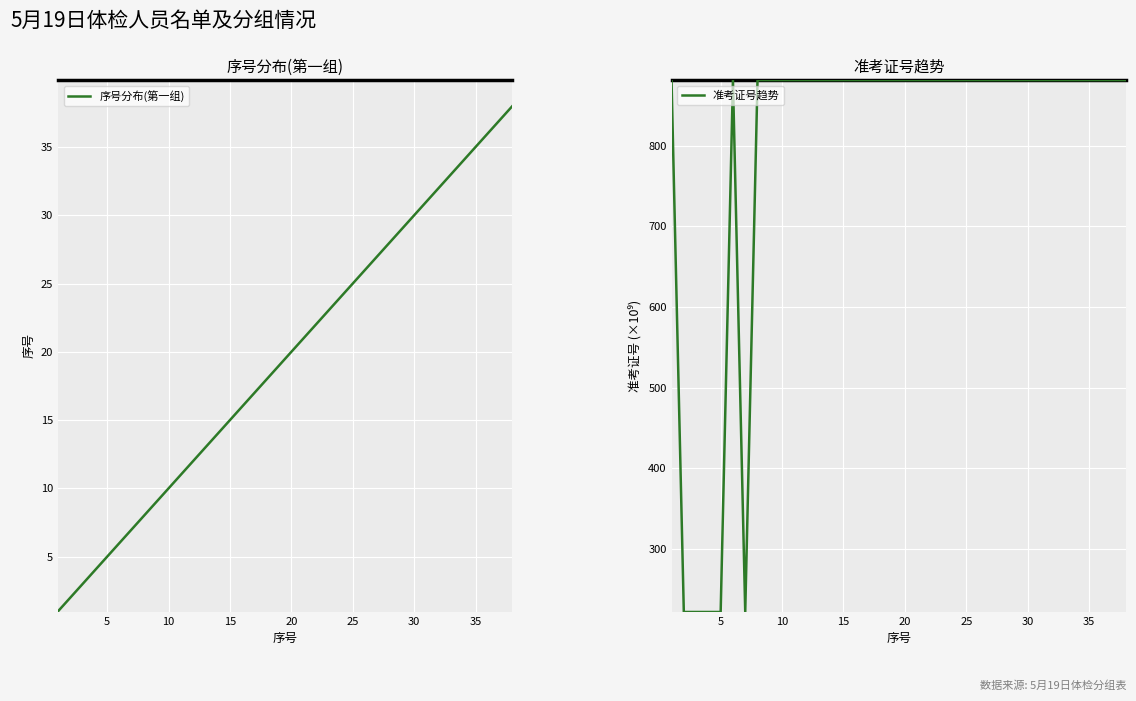

Reading left to right, list all the values displayed in this chart.

序号分布(第一组): 1.0	2.0	3.0	4.0	5.0	6.0	7.0	8.0	9.0	10.0	11.0	12.0	13.0	14.0	15.0	16.0	17.0	18.0	19.0	20.0	21.0	22.0	23.0	24.0	25.0	26.0	27.0	28.0	29.0	30.0	31.0	32.0	33.0	34.0	35.0	36.0	37.0	38.0
准考证号趋势: 881.2	222.2	222.2	222.2	222.2	881.2	222.2	881.2	881.2	881.2	881.2	881.2	881.2	881.2	881.2	881.2	881.2	881.2	881.2	881.2	881.2	881.2	881.2	881.2	881.2	881.2	881.2	881.2	881.2	881.2	881.2	881.2	881.2	881.2	881.2	881.2	881.2	881.2